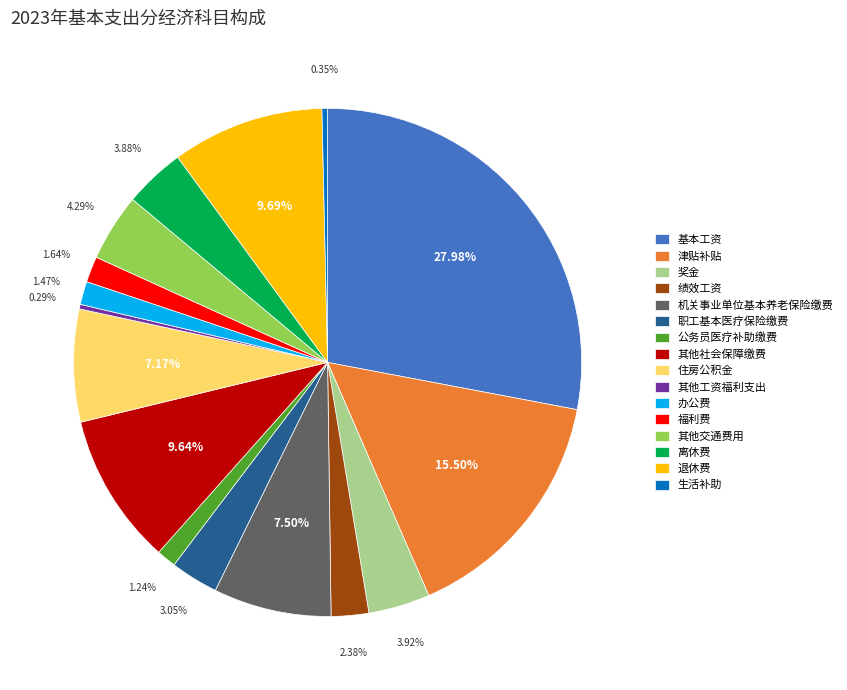

Approximately how many times larger is the value at 其他工资福利支出 compared to 生活补助?

0.8